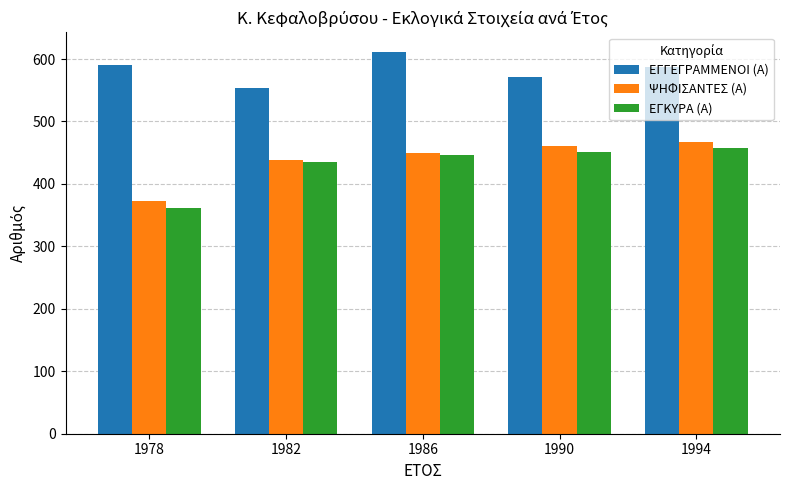

What is the maximum value shown in the chart?

612